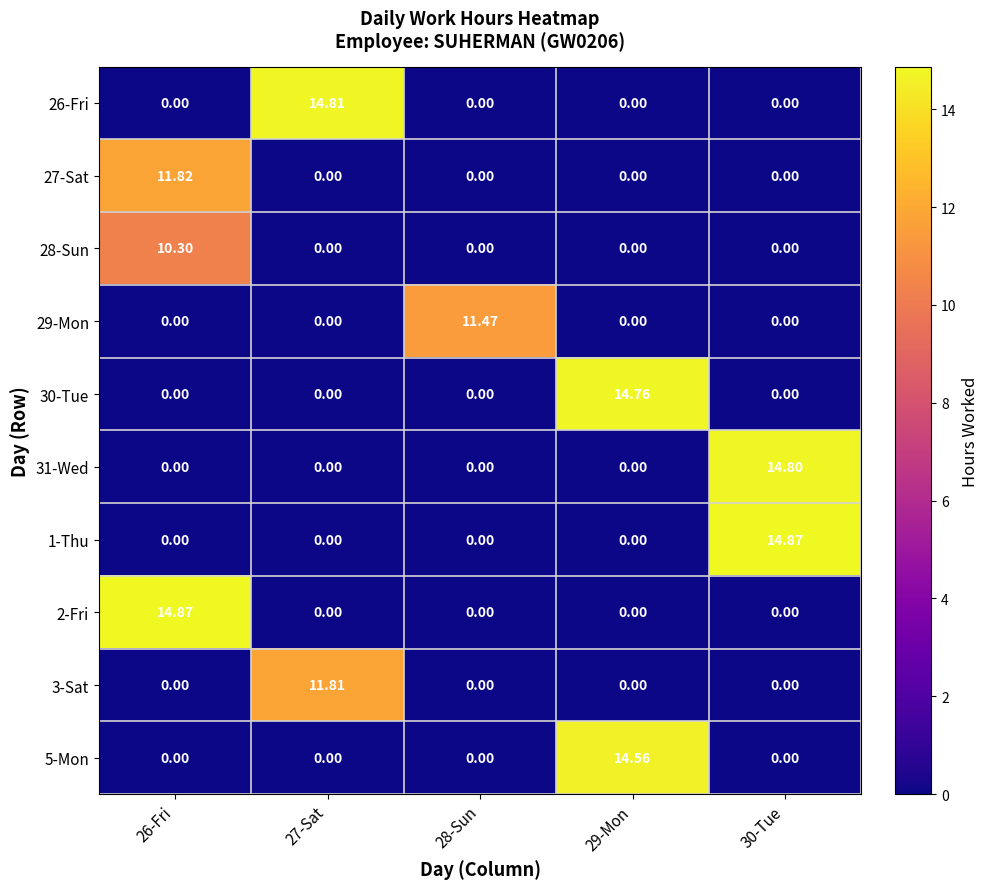

At which category is the sum across all series the highest?

26-Fri